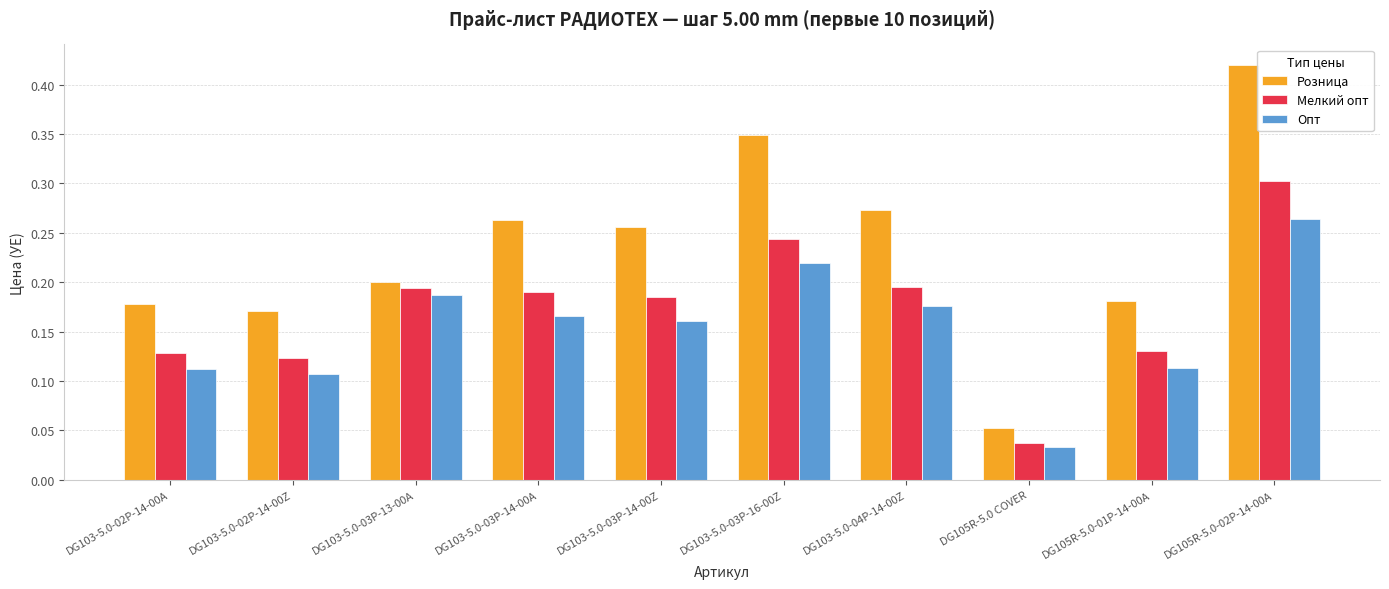

How many Розница values are between 0 and 1?

10